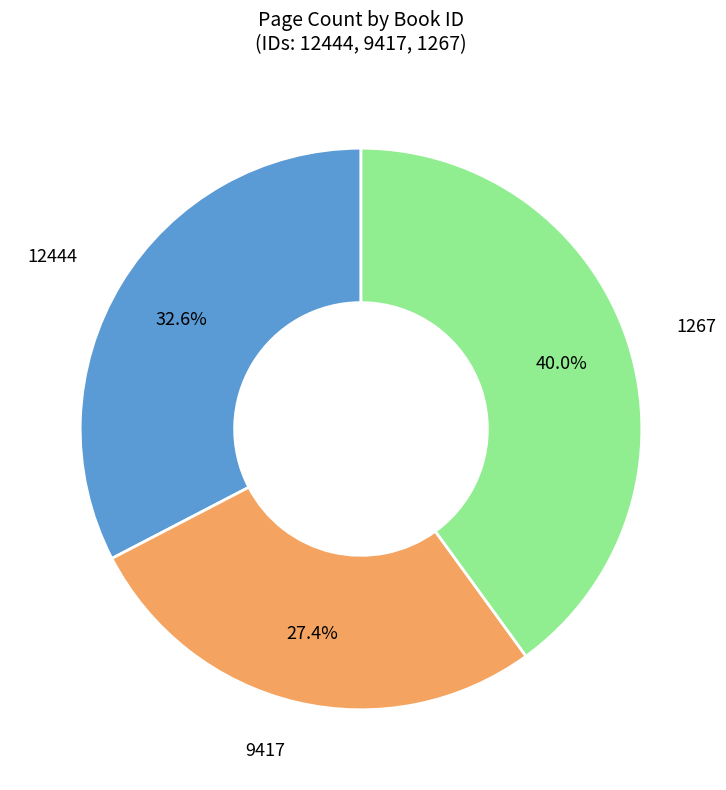

Does 1267 account for over 50% of the chart?

No